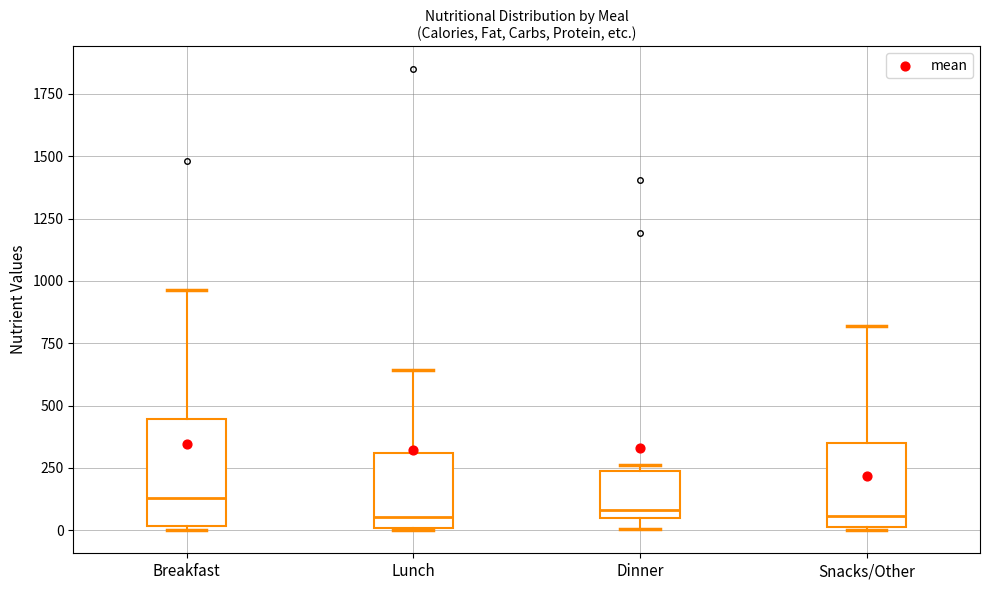

Which box is the tallest, from its lower edge to its upper edge?

Breakfast